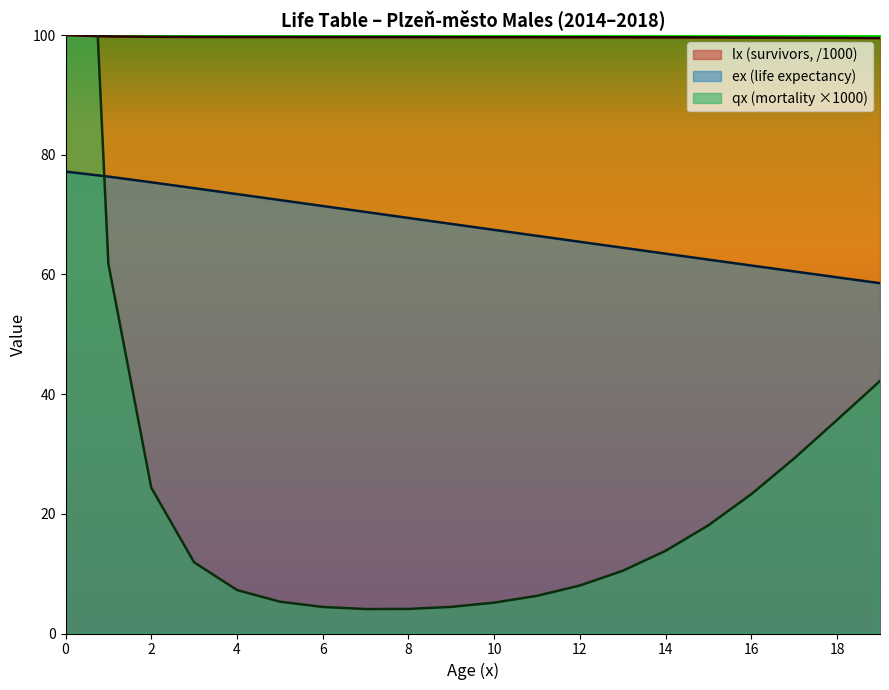

What is the sum of the lx values at 3 and 9?

199.4